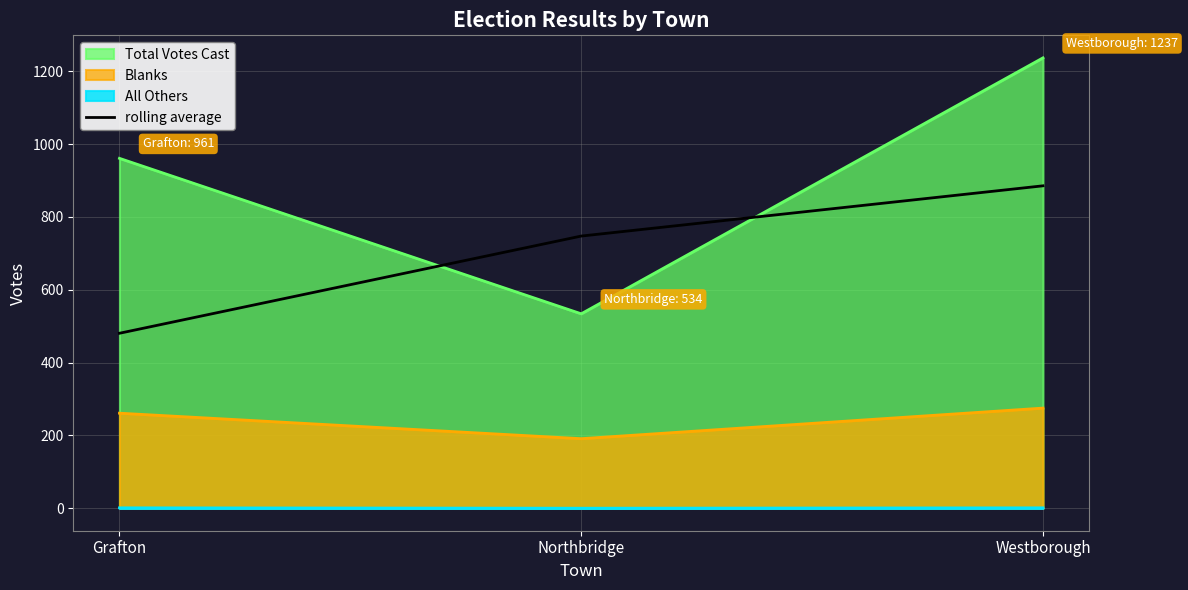

Between Northbridge and Westborough, which series saw the biggest shift?

Total Votes Cast